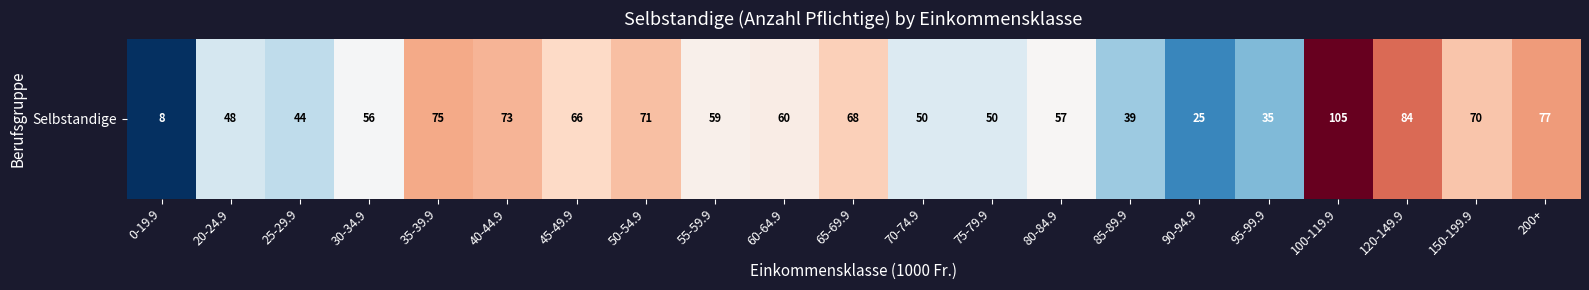

Where does the data first go above 59?

35-39.9